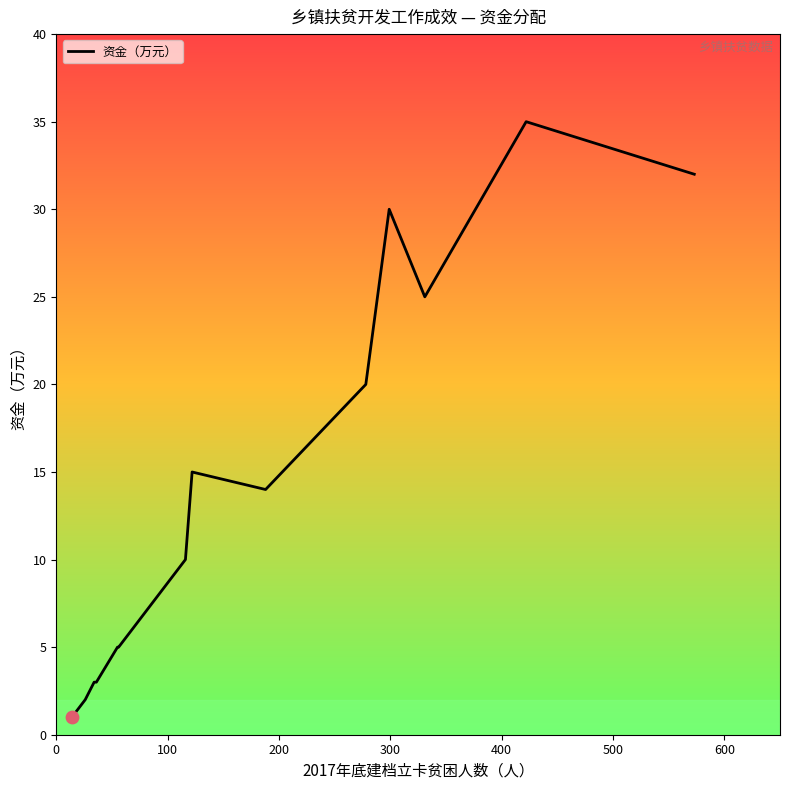

What is the difference between the maximum and minimum values?

34